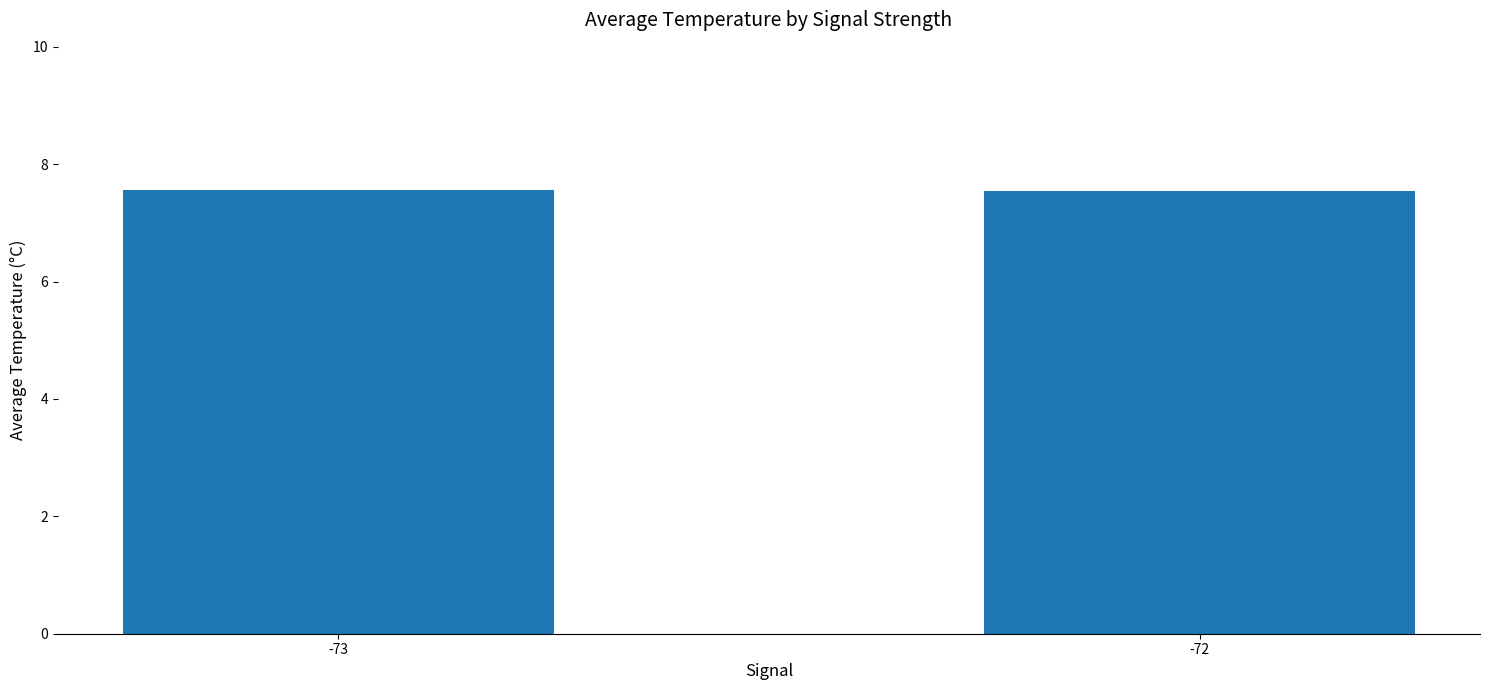

The value at -72 is 12.0. True or false?

False